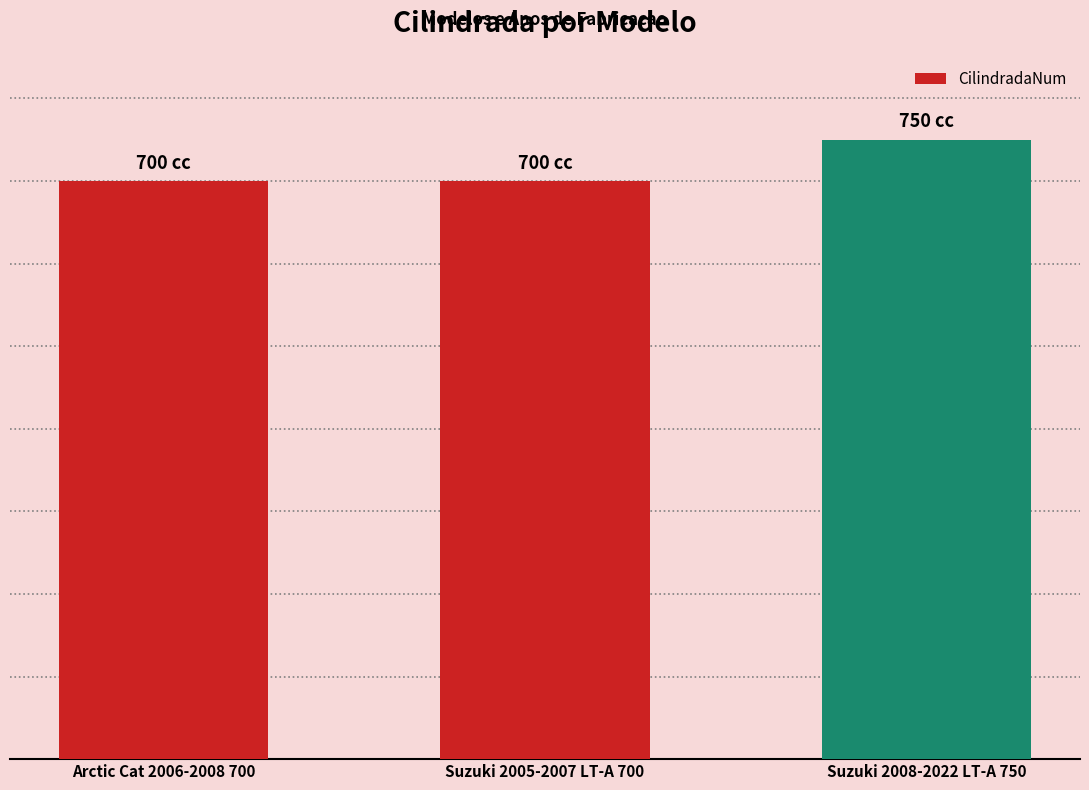

Are the bars horizontal?

No